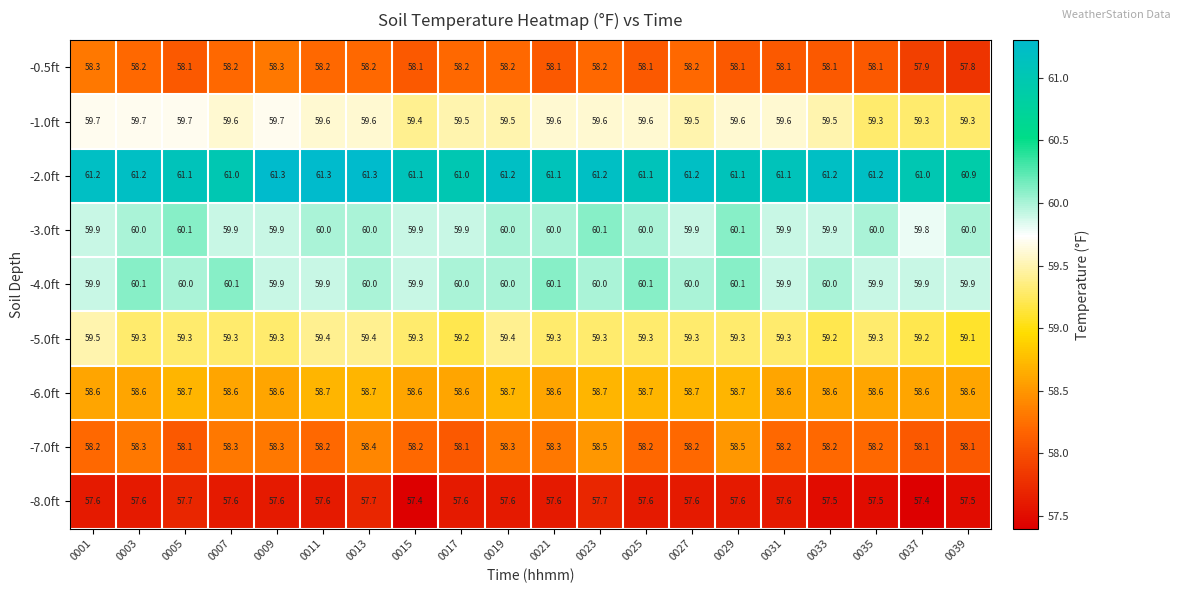

What is the smallest value displayed?

57.4